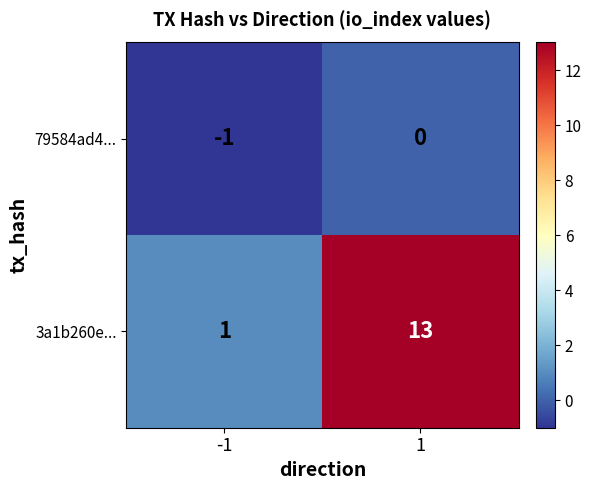

What is the maximum value shown in the chart?

13